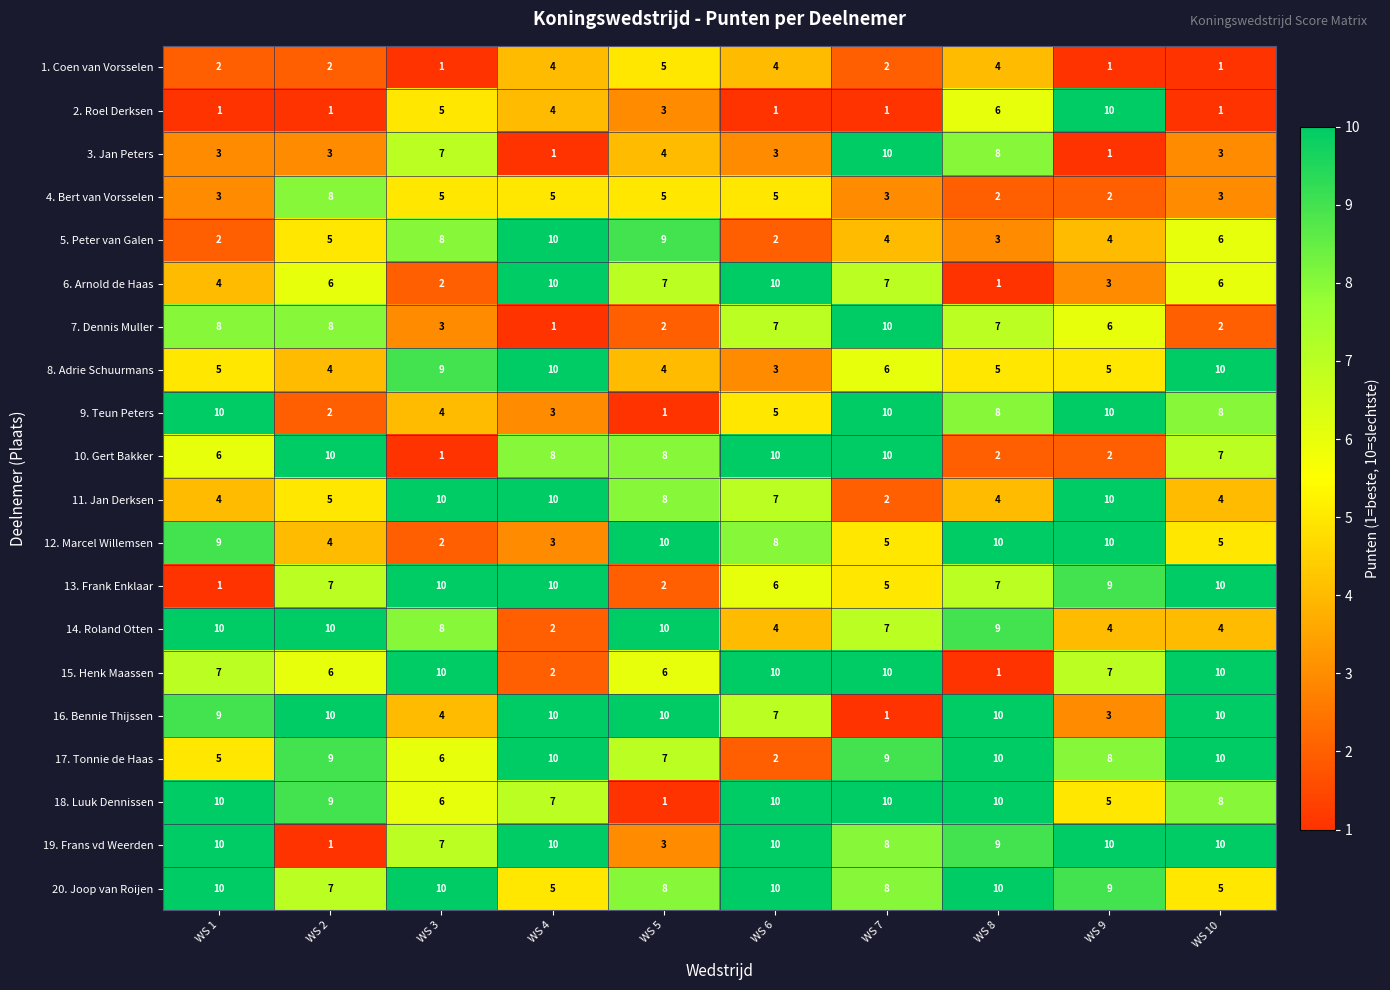

Which category has the lowest value in the 10. Gert Bakker series?

WS 3